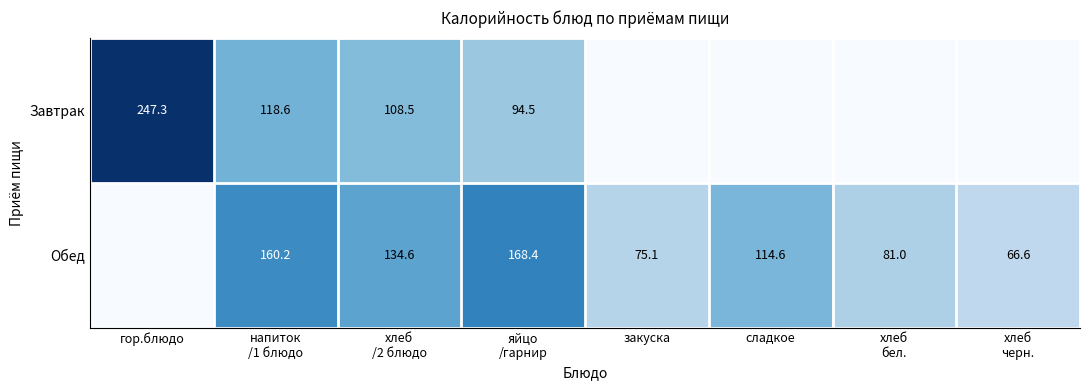

How many data points does each series have?

8